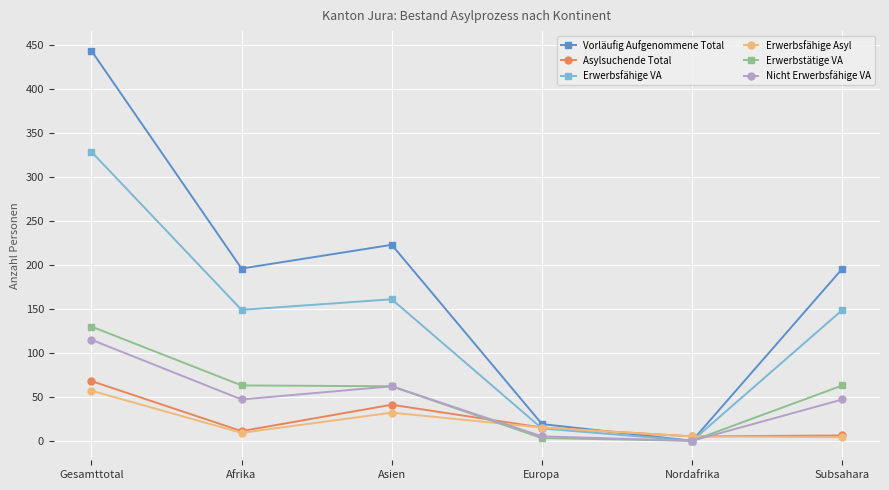

At Gesamttotal, list the series in order from largest to smallest.

Vorläufig Aufgenommene Total, Erwerbsfähige VA, Erwerbstätige VA, Nicht Erwerbsfähige VA, Asylsuchende Total, Erwerbsfähige Asyl